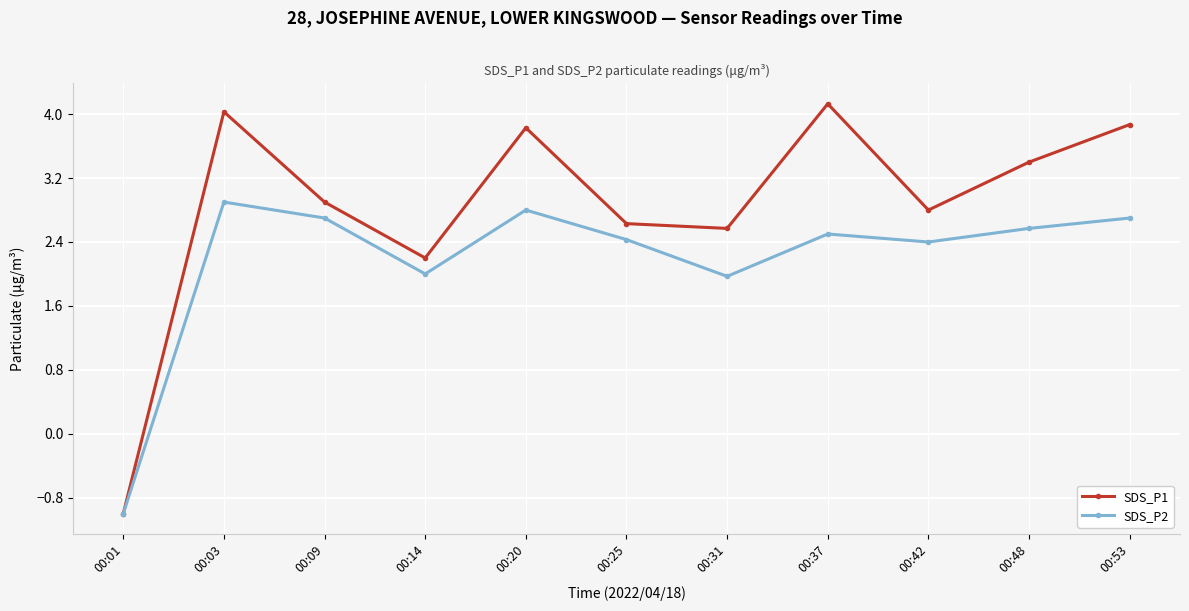

True or false: SDS_P2 has a value of 4.3 at 00:25.

False